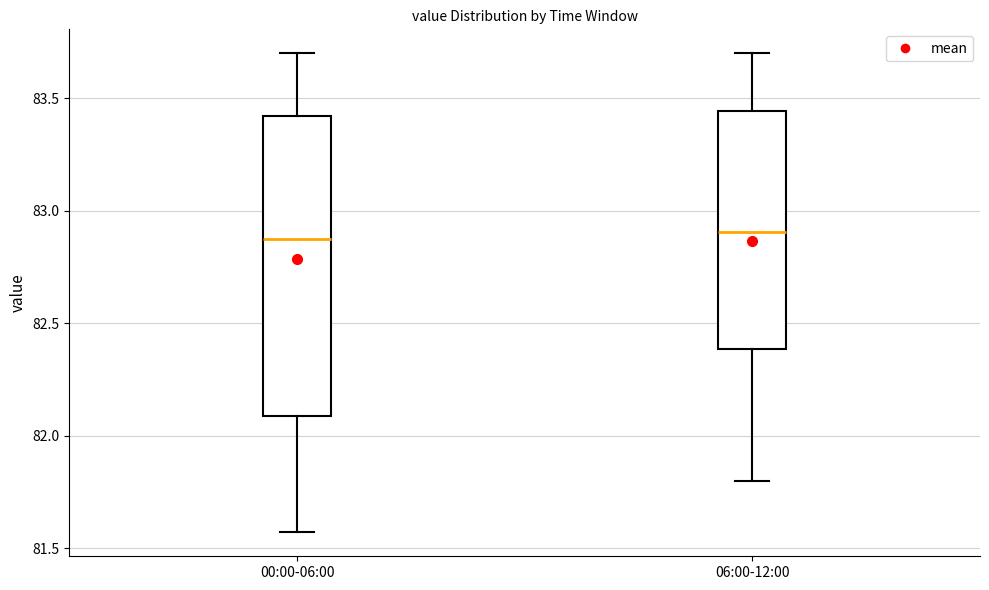

Reading left to right, read every box against the y-axis: the position of its median line, the range the box covers, and the ends of its whiskers. The values are not printed on the chart, so give them approximately, as read against the axis.

00:00-06:00: median 82.90, box 82.10 to 83.40, whiskers 81.55 to 83.70
06:00-12:00: median 82.90, box 82.40 to 83.45, whiskers 81.80 to 83.70